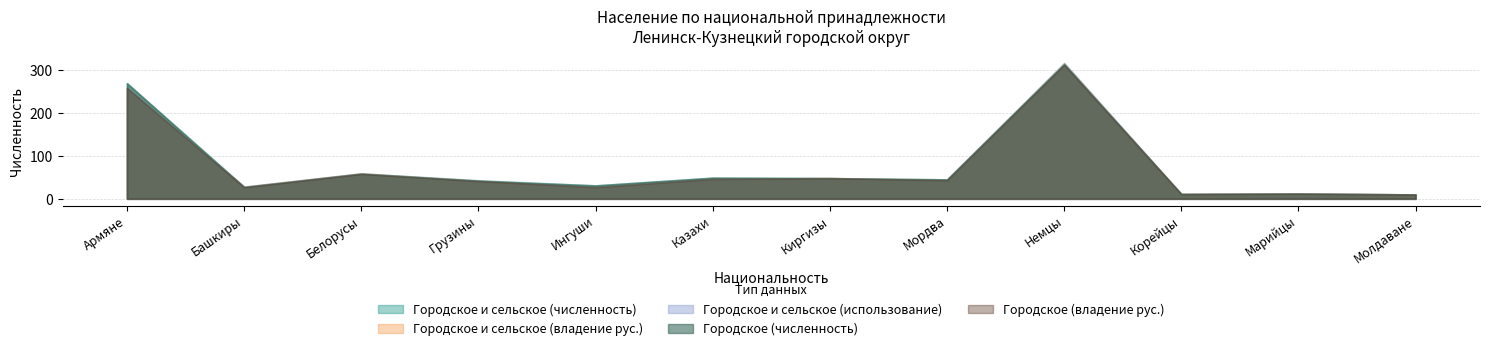

What is the difference between the second highest and second lowest values in the Городское (численность) series?

258